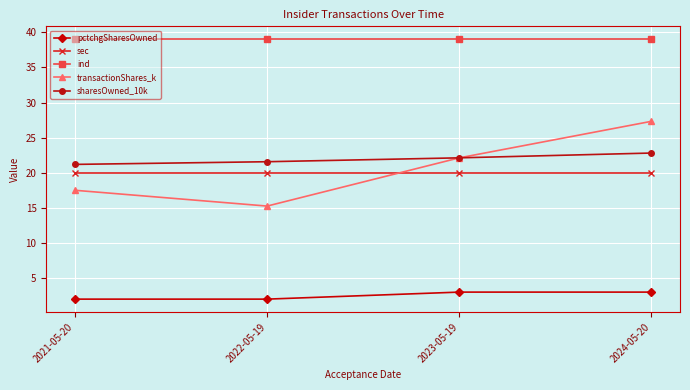

What is the label of the 4th point from the right?

2021-05-20